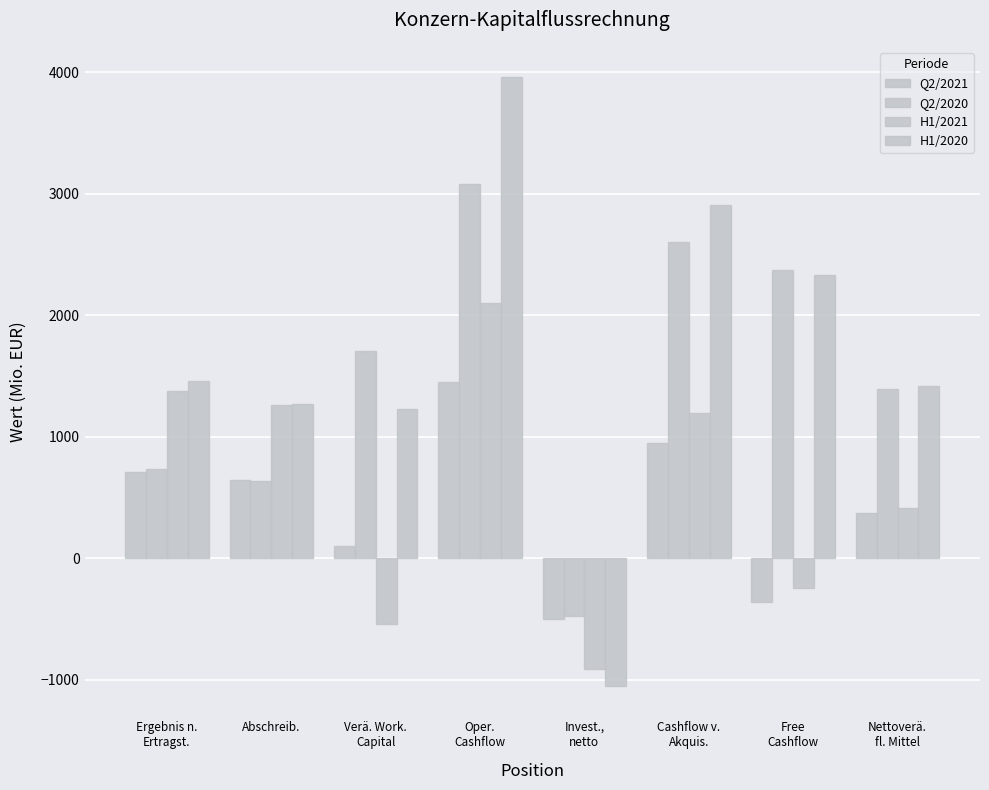

What is the total value across all series at Ergebnis n.
Ertragst.?

4281